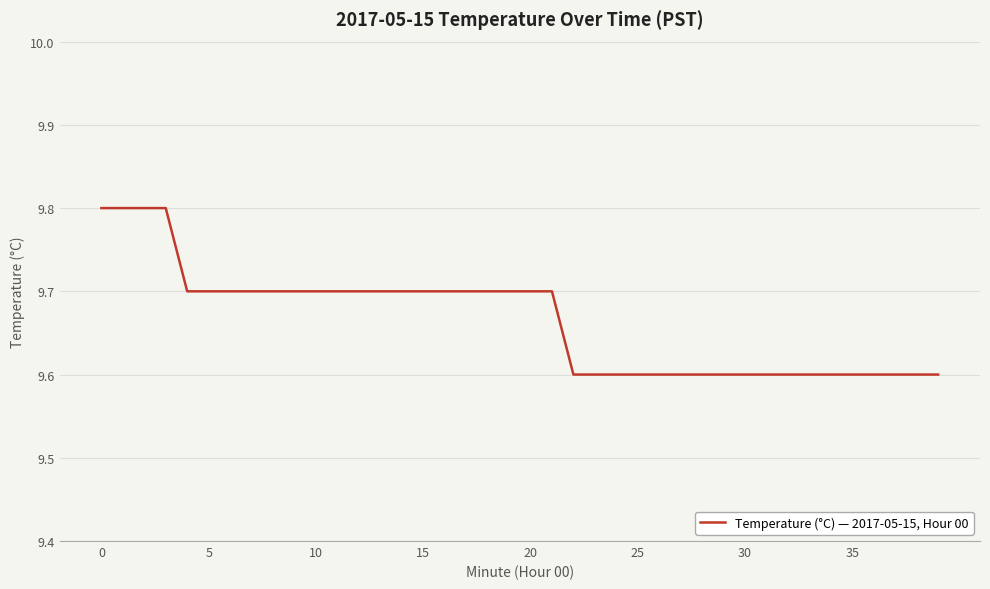

What is the minimum value shown in the chart?

9.6